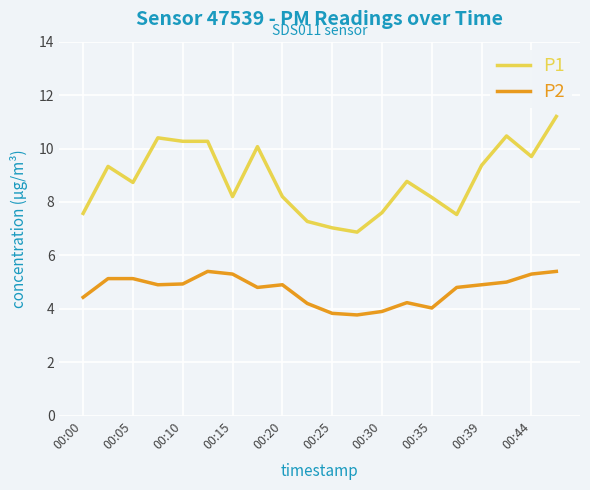

Which series has the widest spread of values?

P1